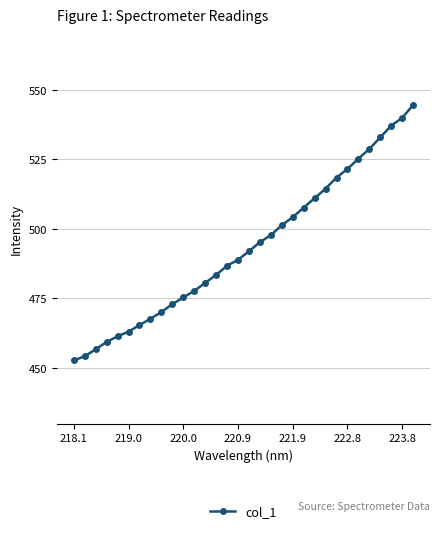

What is the minimum value shown in the chart?

452.7